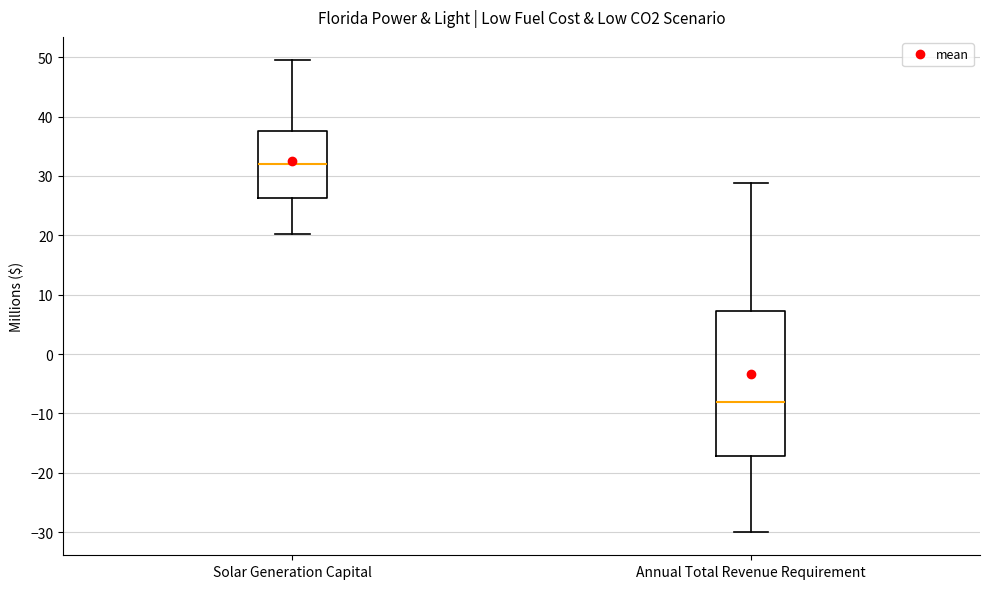

Reading left to right, read every box against the y-axis: the position of its median line, the range the box covers, and the ends of its whiskers. The values are not printed on the chart, so give them approximately, as read against the axis.

Solar Generation Capital: median 32, box 26 to 37, whiskers 20 to 49
Annual Total Revenue Requirement: median -8, box -17 to 7, whiskers -30 to 29